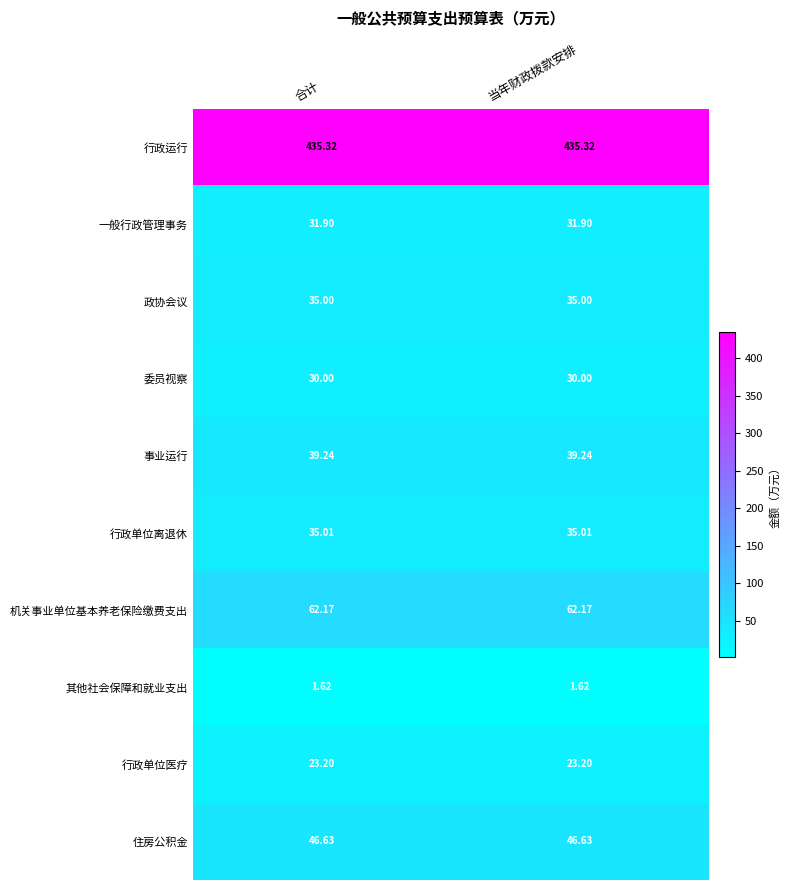

Count the number of categories in the chart.

2